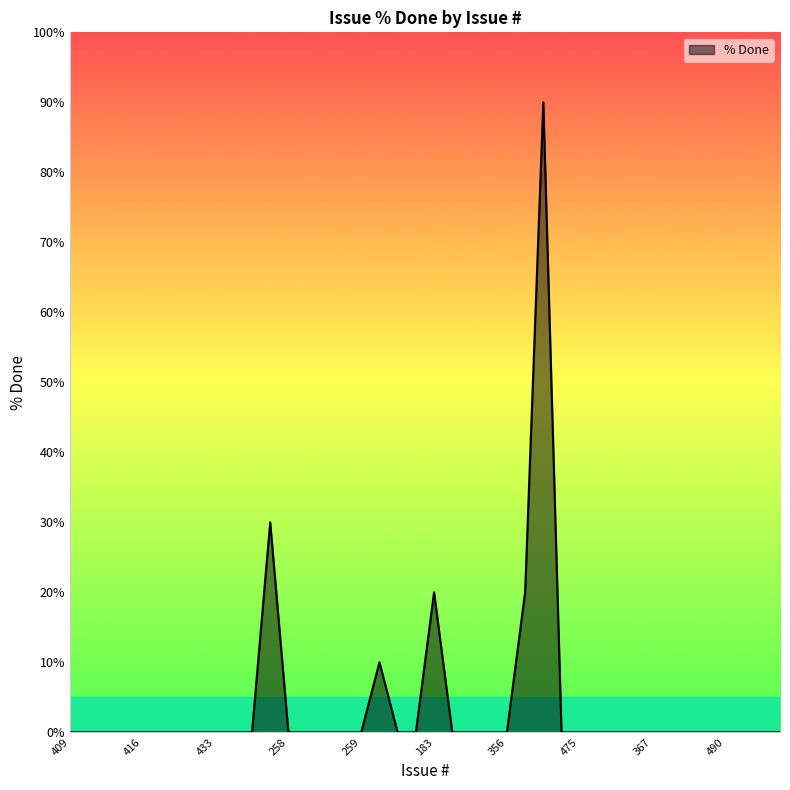

How many lines are shown in the chart?

1